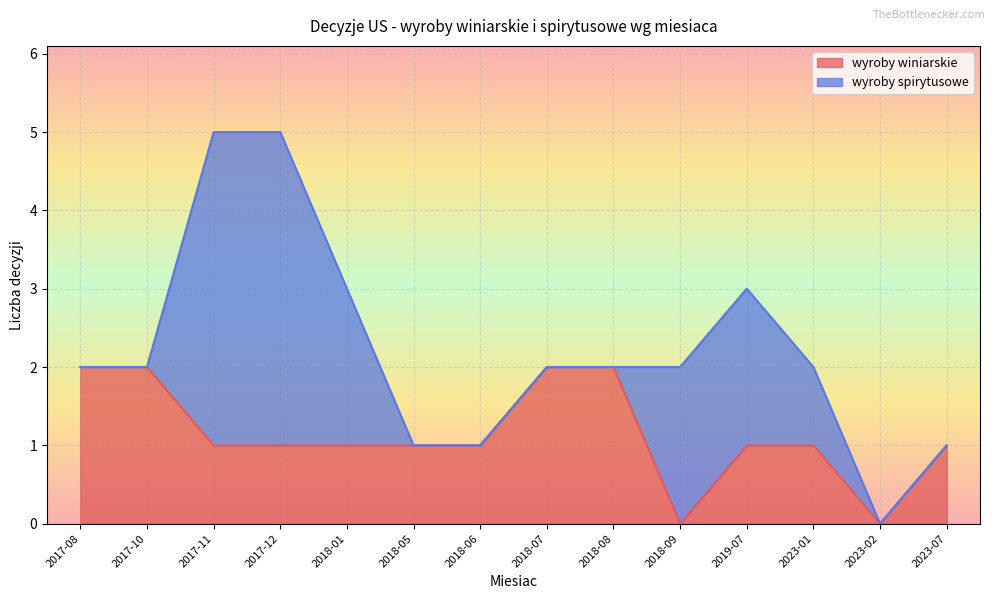

What is the average value?

1